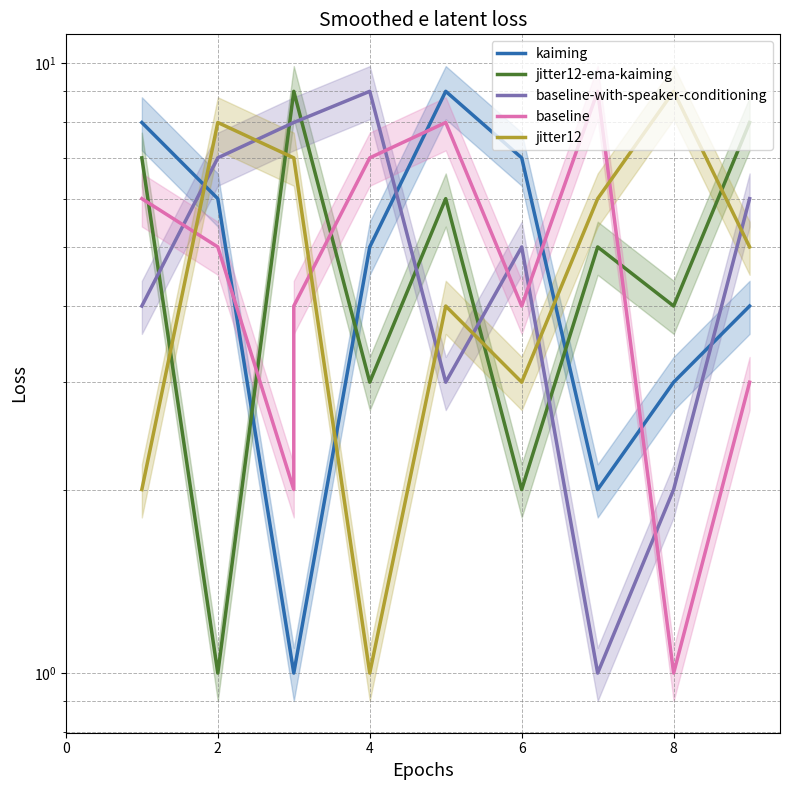

Which has a higher value, 8 or 10?

10